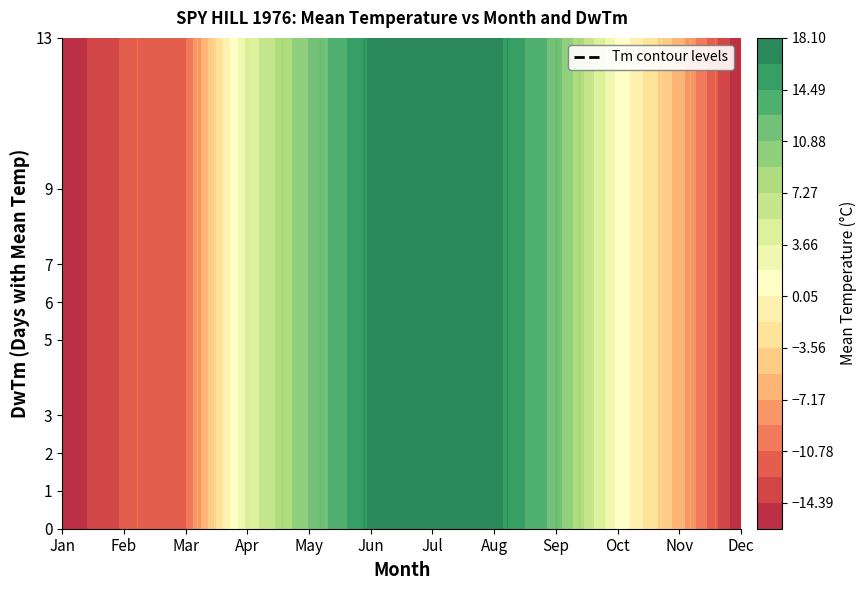

What is the total value across all series at Tm?

18.9